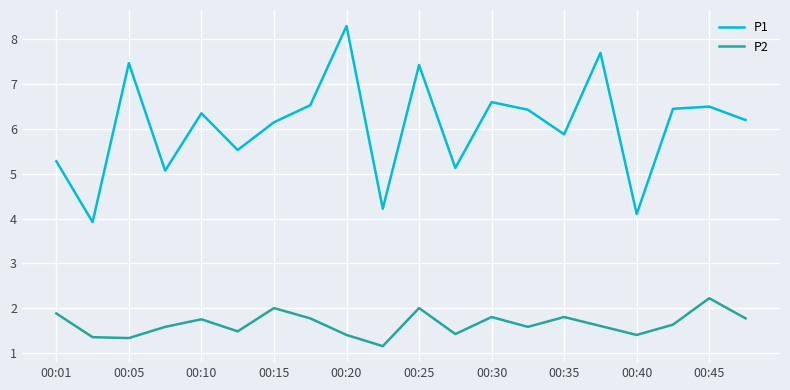

List the series in order of their peak value, highest first.

P1, P2